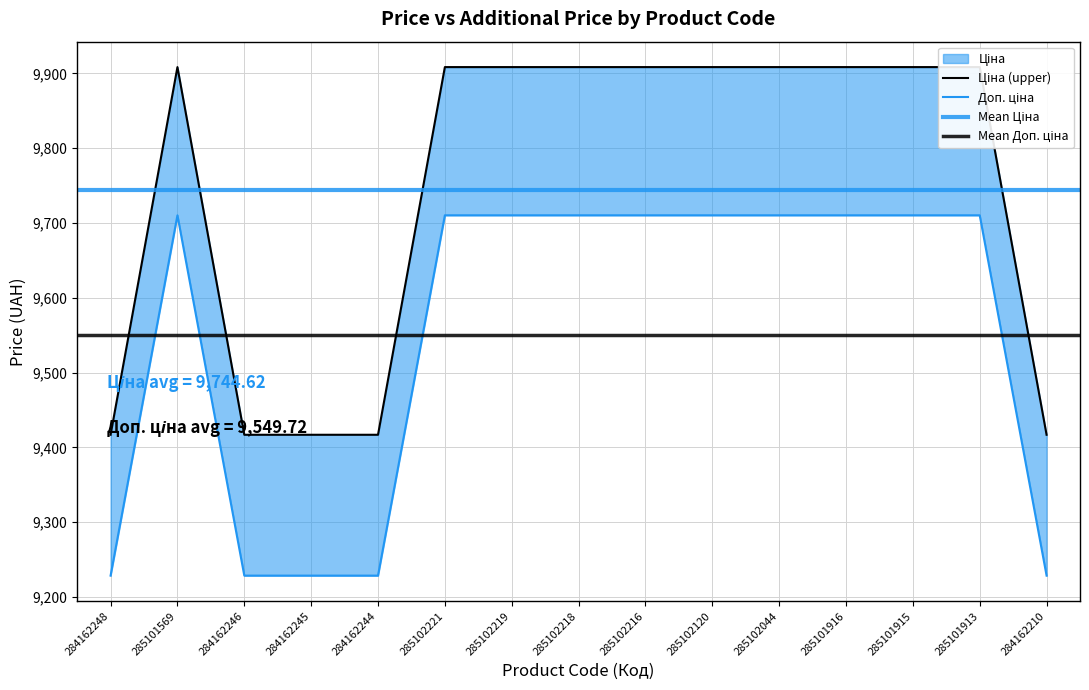

The Доп. ціна series shows 9710.3 at 285101916. True or false?

True